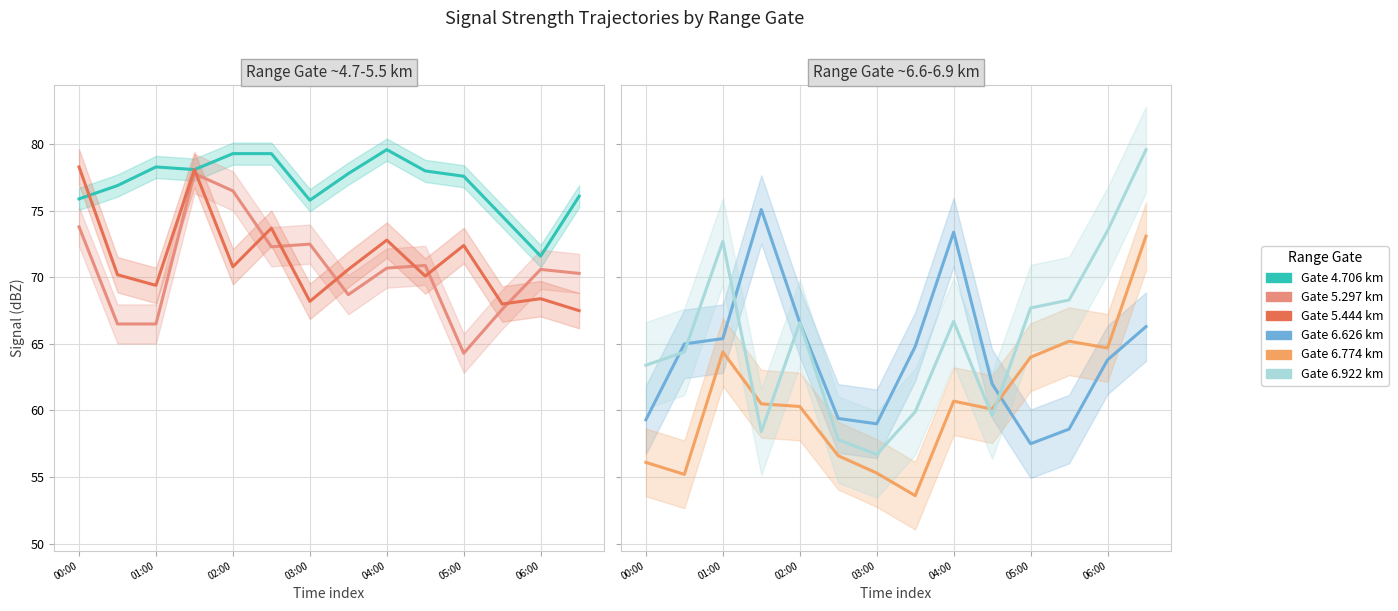

At which category is the sum across all series the highest?

13